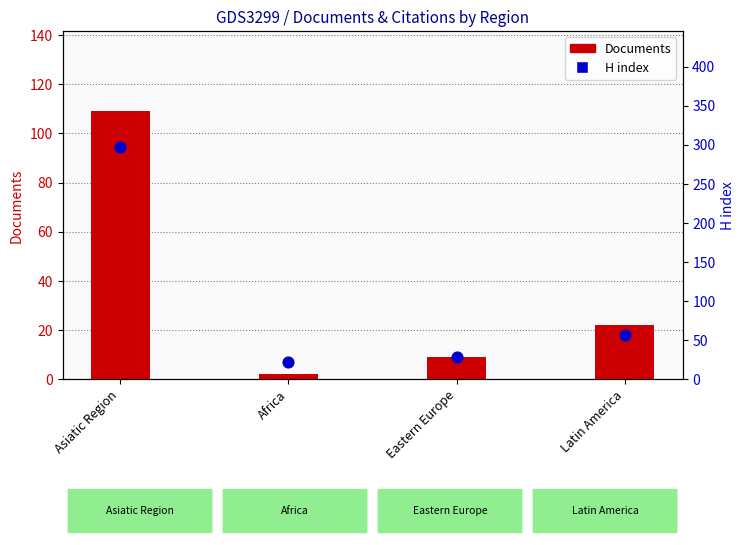

Which series has the widest spread of Y values?

H index